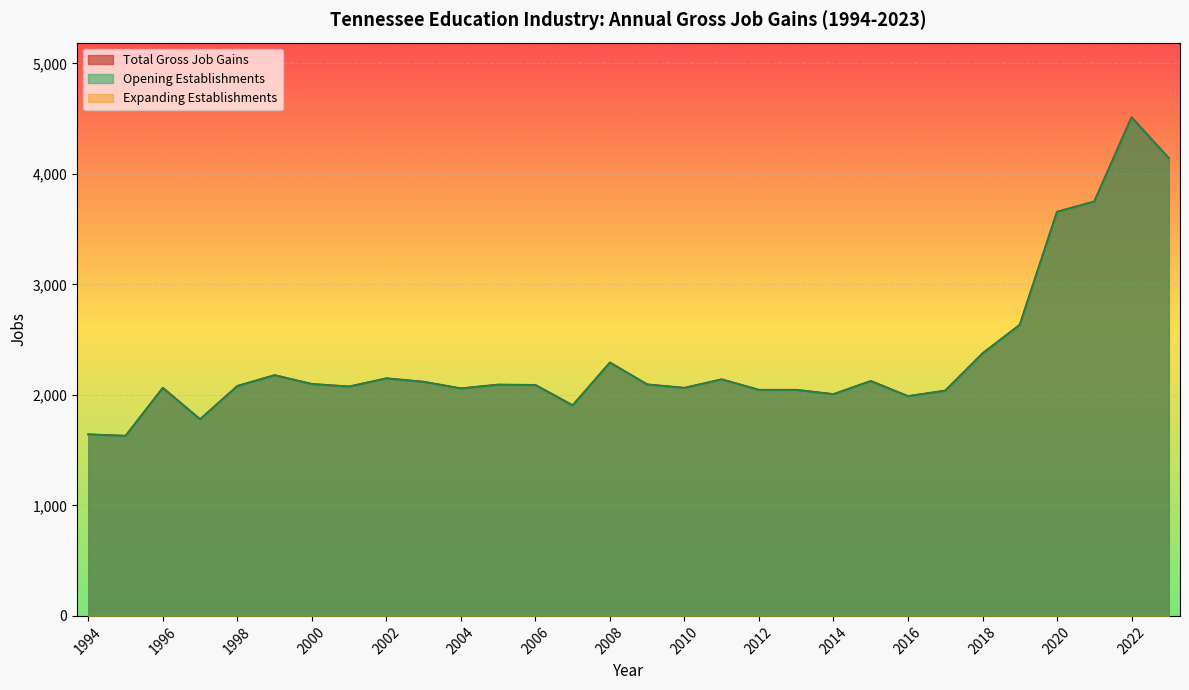

At how many categories does at least one series exceed 3276?

4